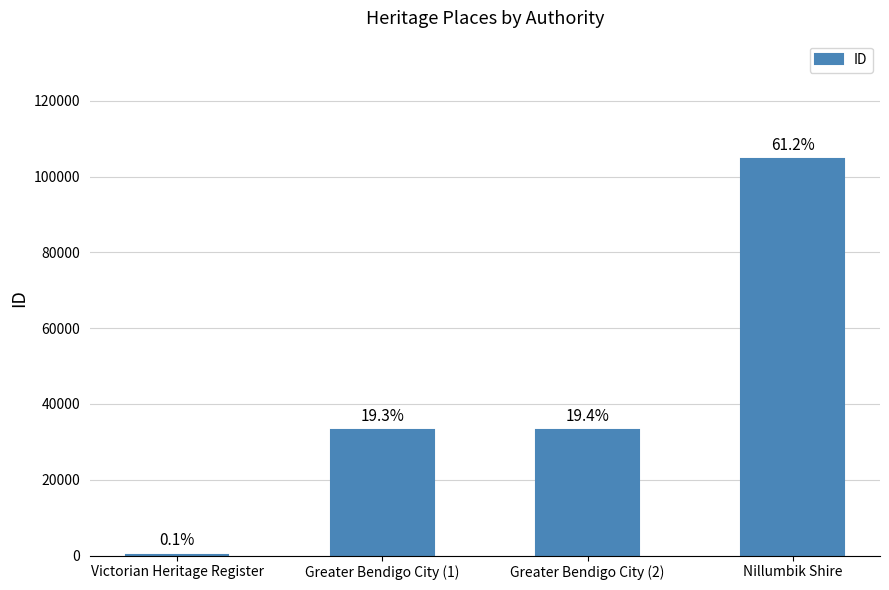

Reading left to right, what are all the values shown in this chart?

177	33022	33075	104520